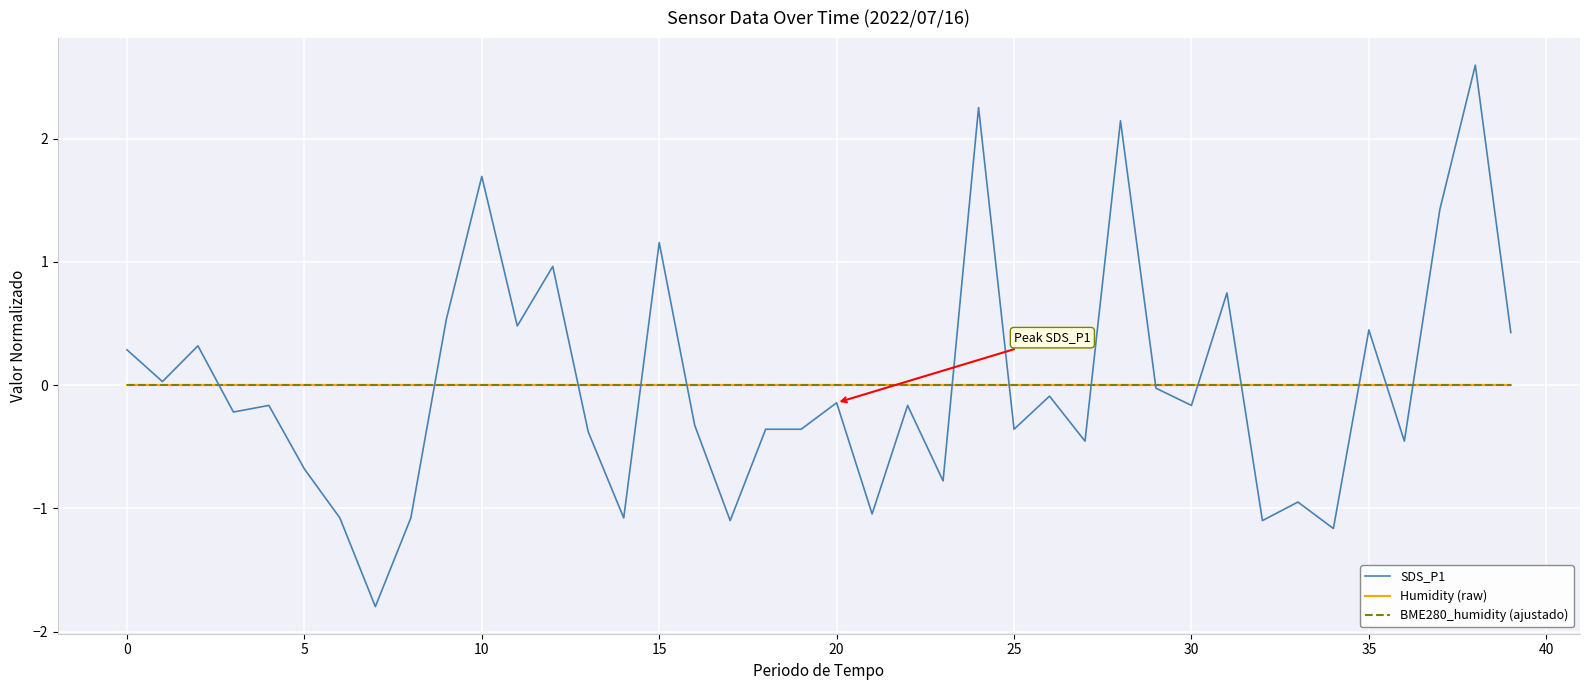

Is this an area chart (filled region under the line)?

No